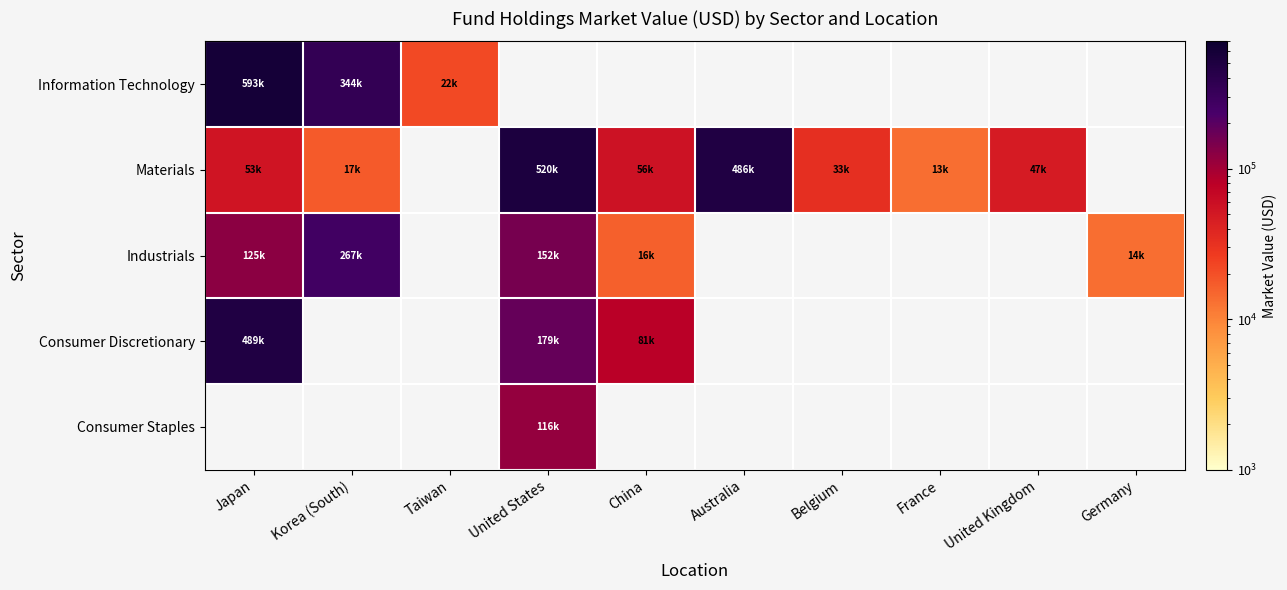

What is the minimum value shown in the chart?

13446.4